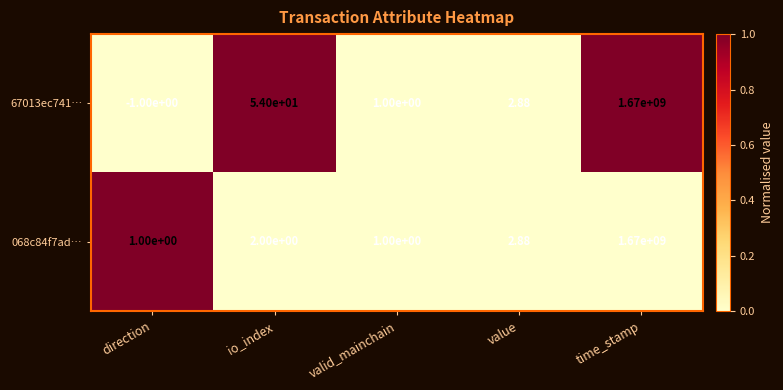

Which category has the highest value in the 068c84f7ad… series?

time_stamp